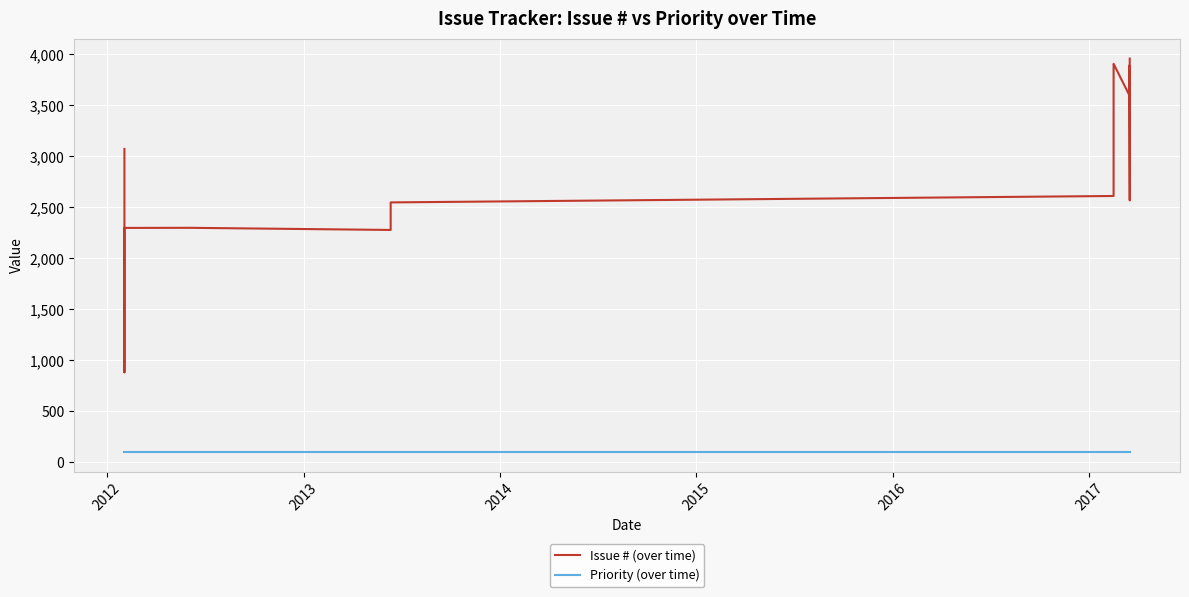

At how many categories does at least one series exceed 3513?

13